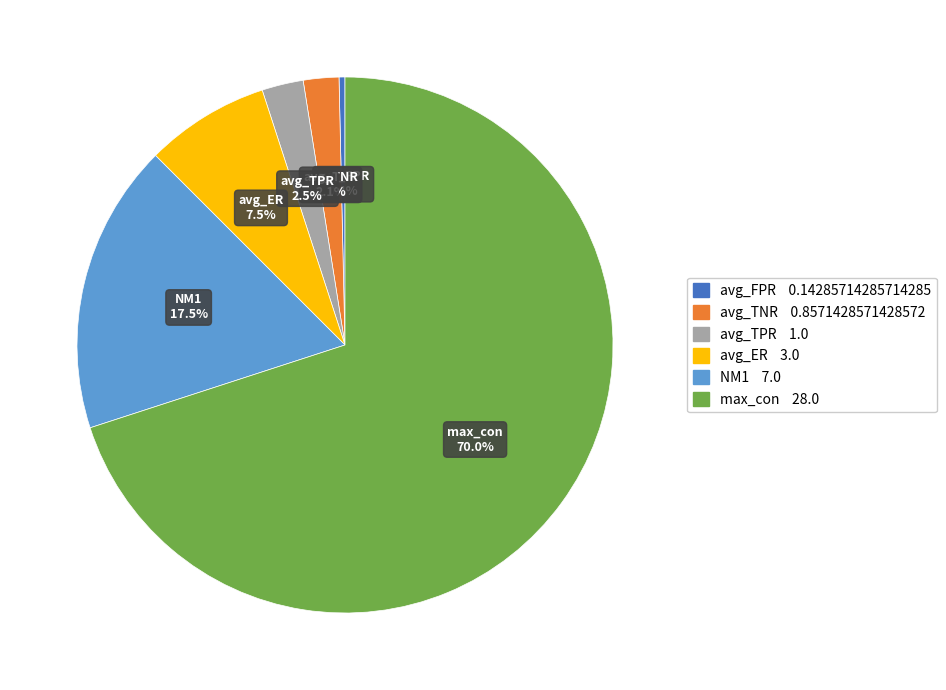

Which has a higher value, NM1 or max_con?

max_con